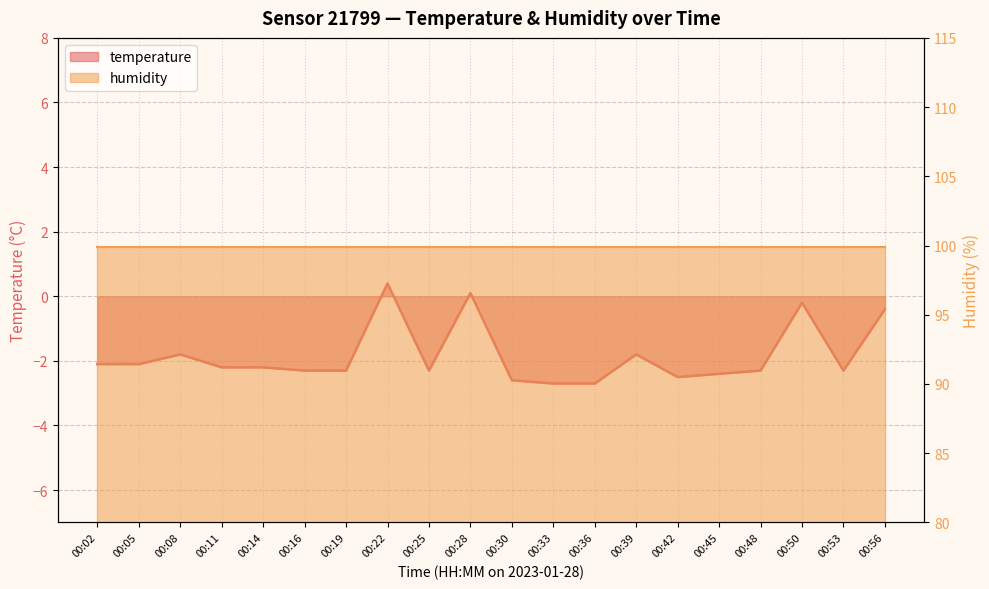

Where is the first local minimum?

00:25